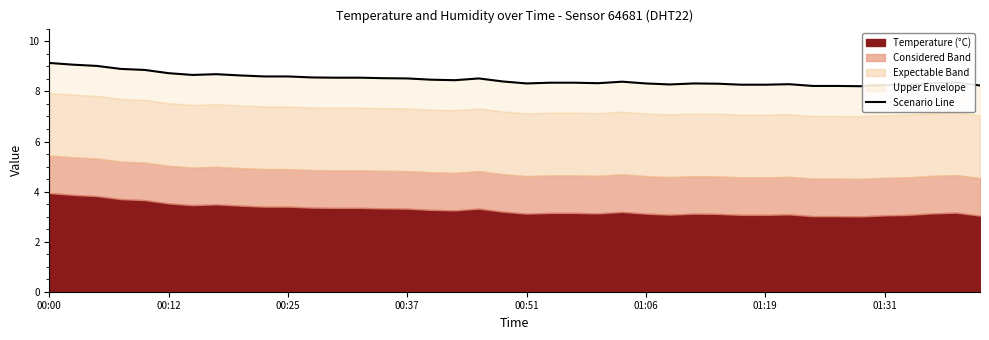

True or false: the data shows 2.9 at 34.

False